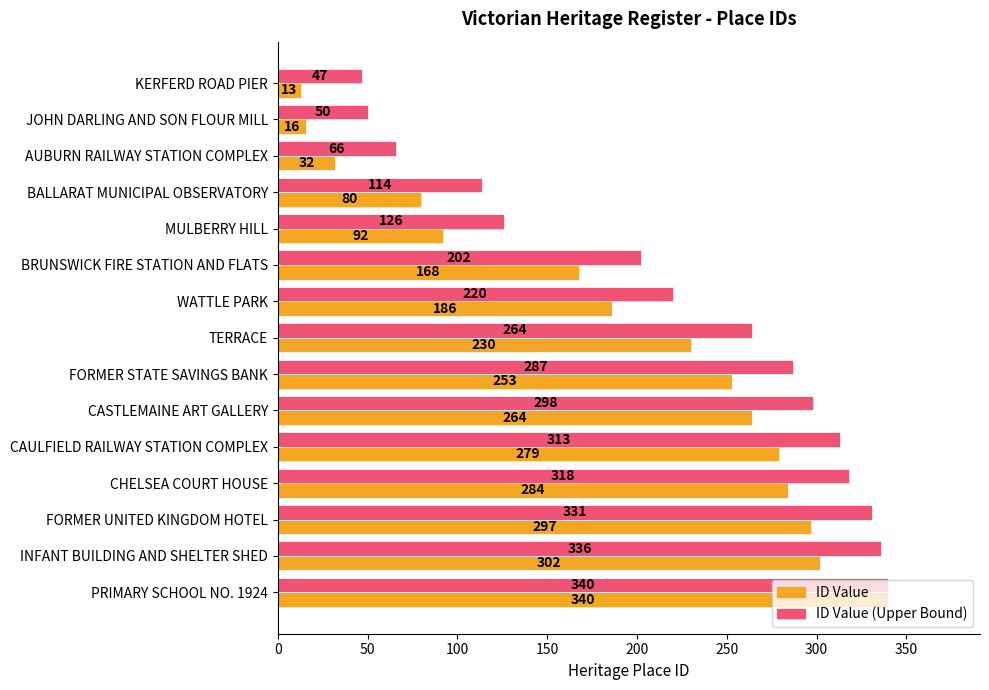

Rank the series by their average value, from lowest to highest.

ID Value, ID Value (Upper Bound)